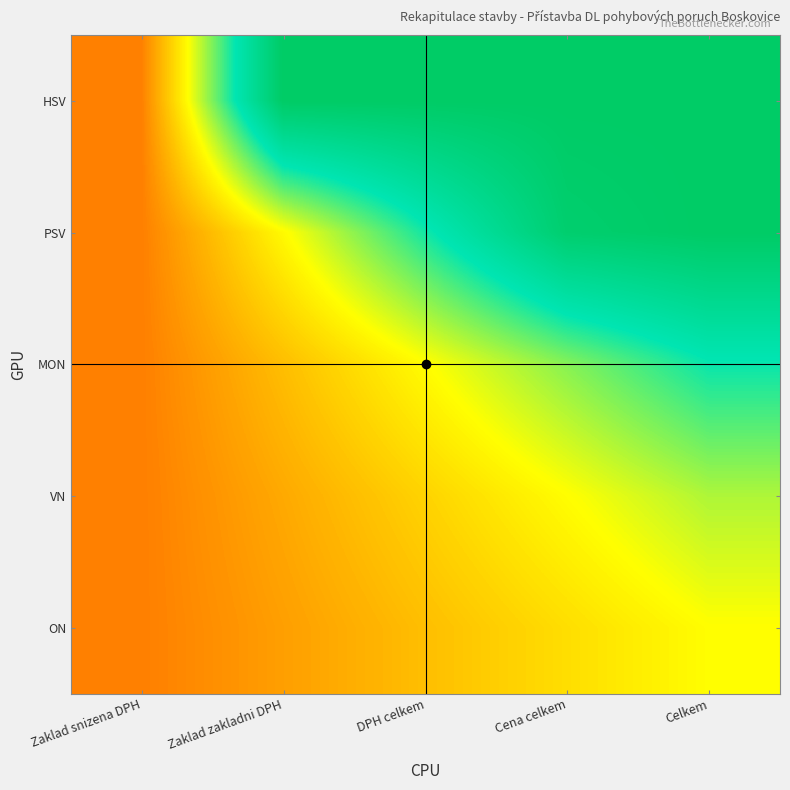

What is the total value across all series at Cena celkem?

4.1